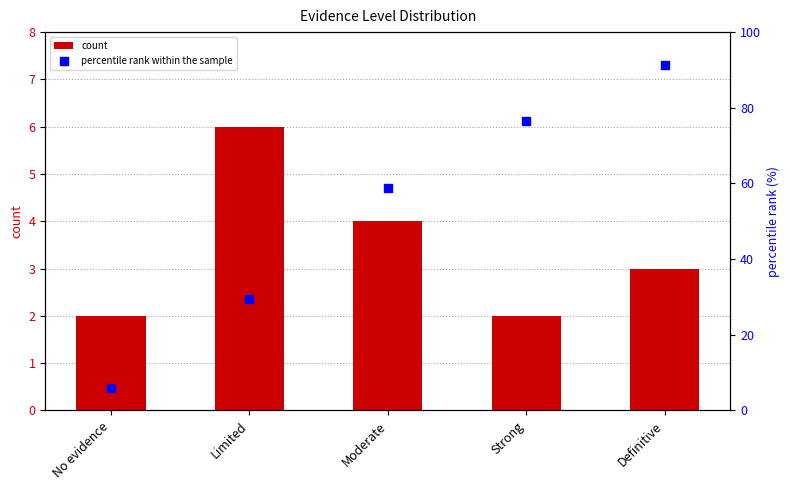

What are all the series names shown in the legend?

count, percentile rank within the sample